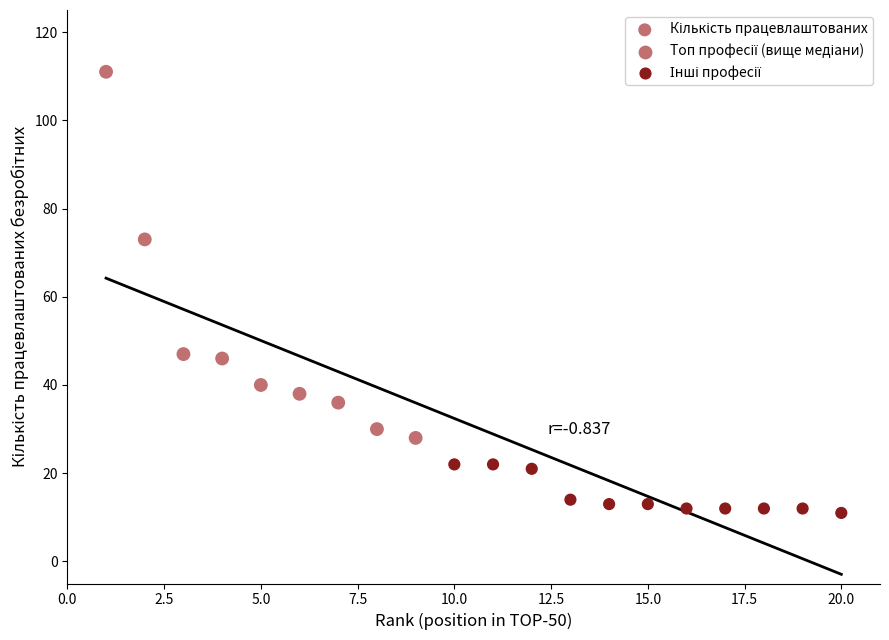

What is the range of Y values (max minus min)?

100